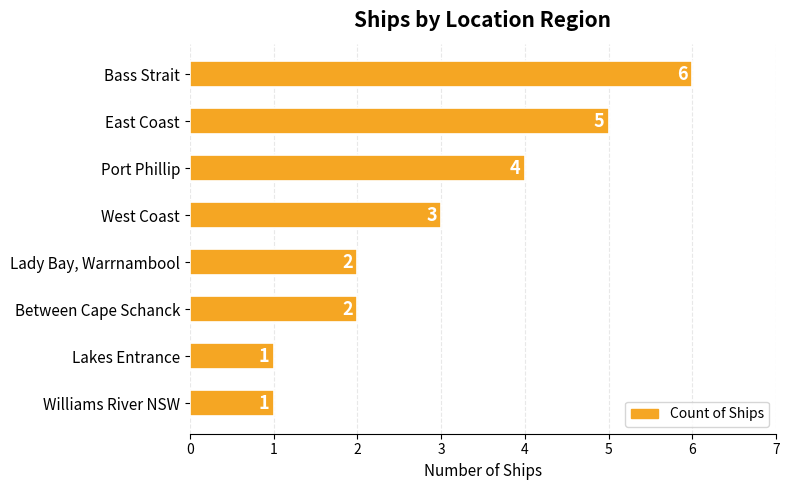

What is the difference between the maximum and minimum values?

5